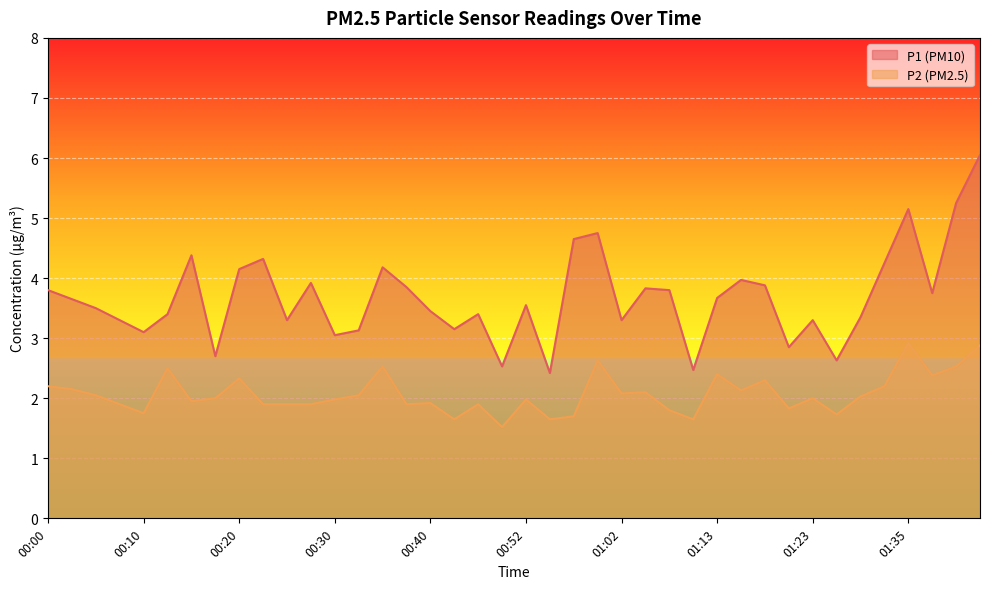

What is the difference between the maximum and second lowest values in the P1 series?

3.6